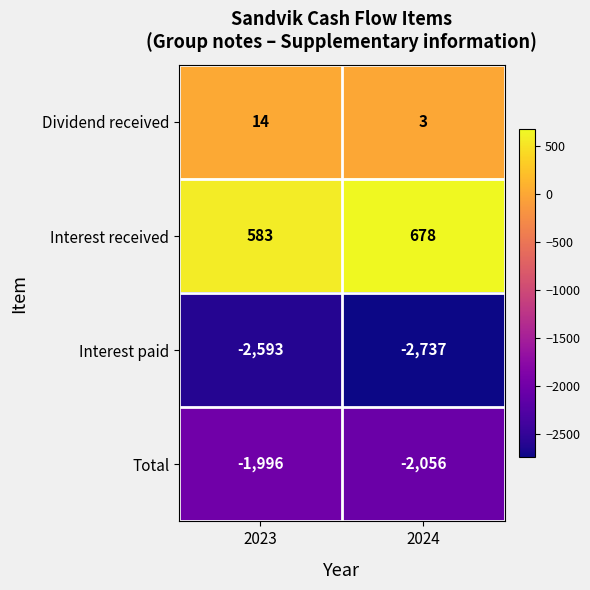

What is the maximum value shown in the chart?

678